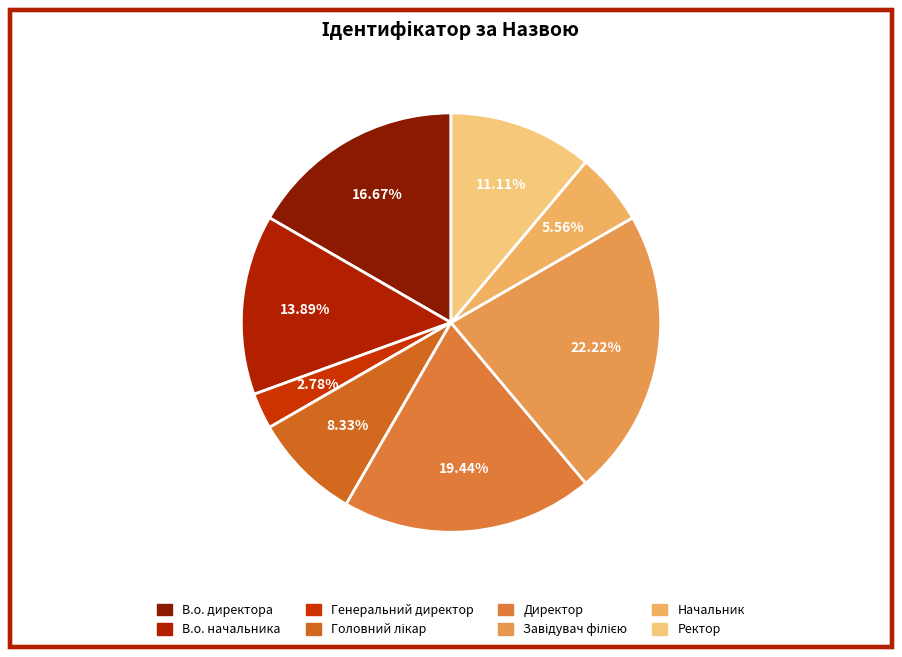

Count the number of slices in the pie.

8